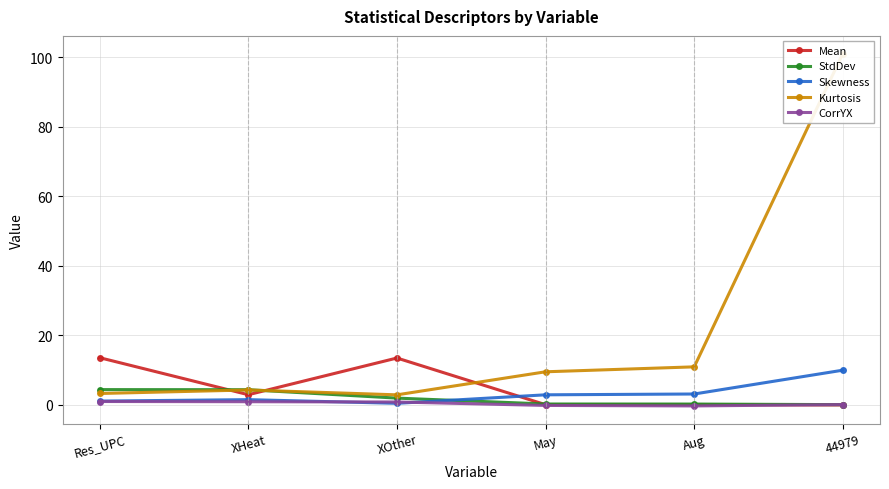

List the series in order of their peak value, highest first.

Kurtosis, Mean, Skewness, StdDev, CorrYX